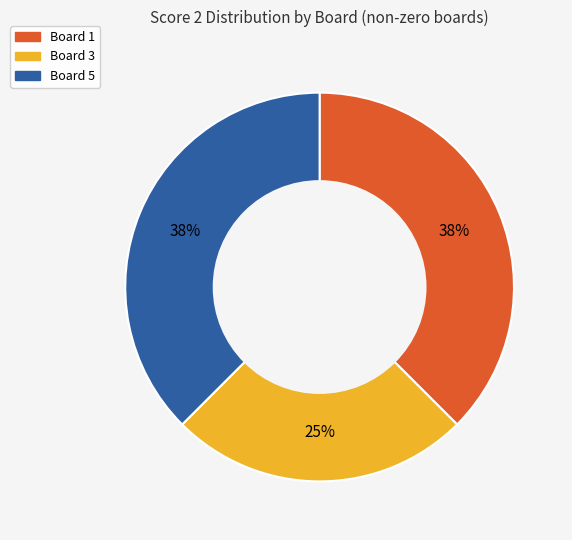

Is it true that Board 1 is 38% of the pie?

True